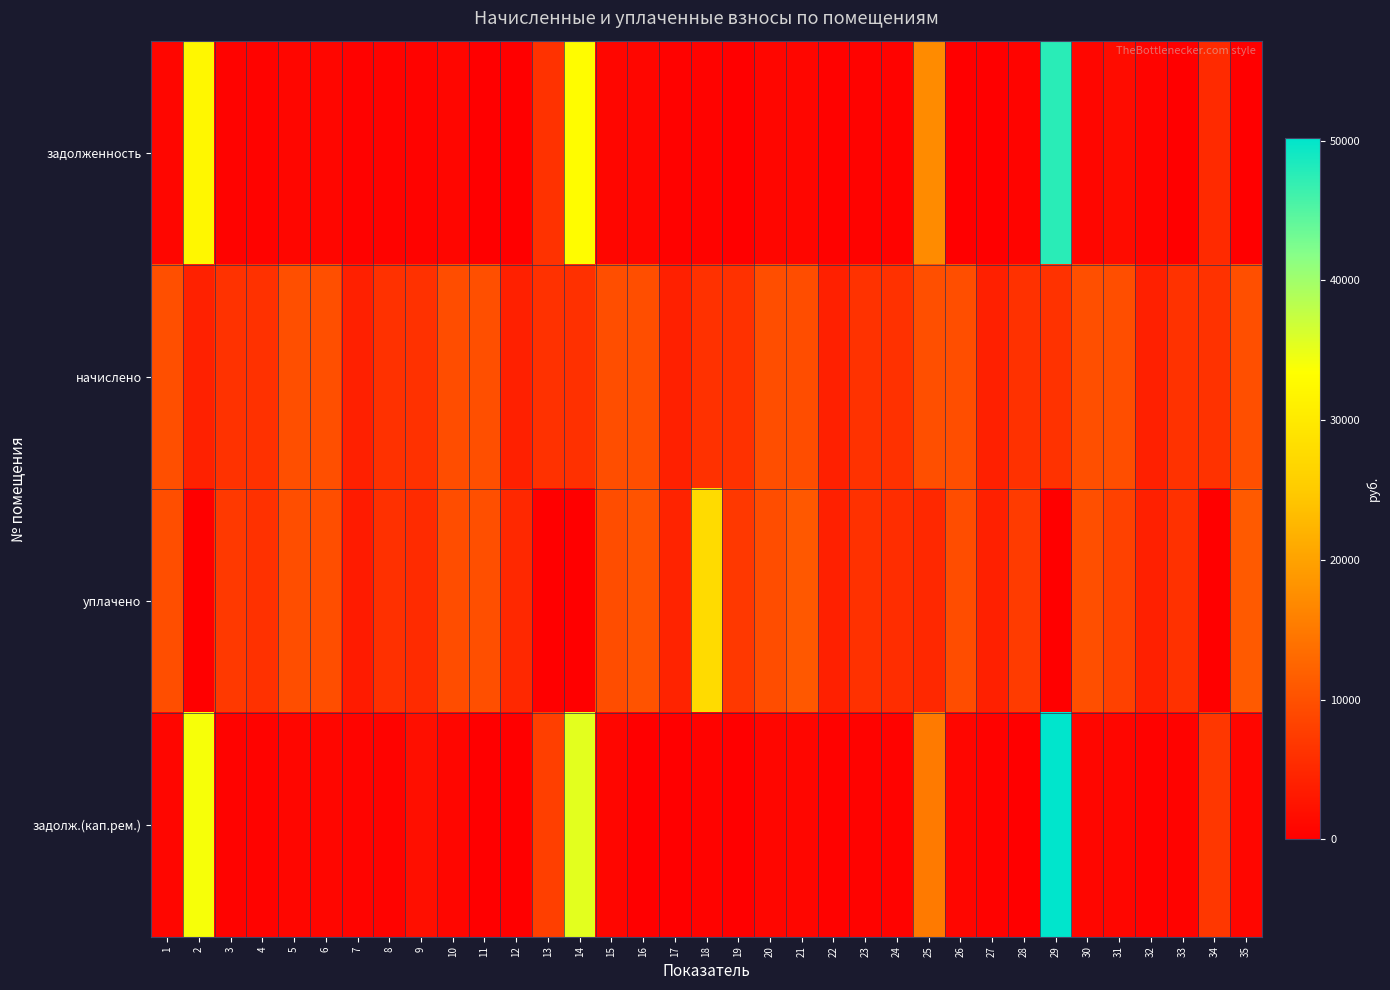

Which series has the widest spread of values?

задолж.(кап.рем.)